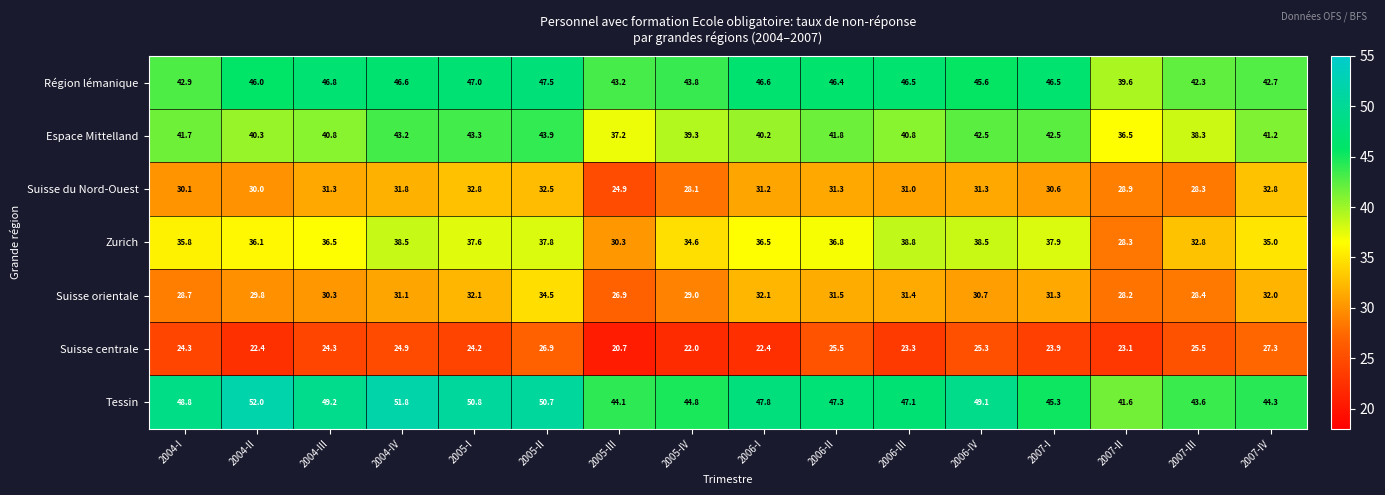

At which label does Tessin first exceed 47?

2004-I